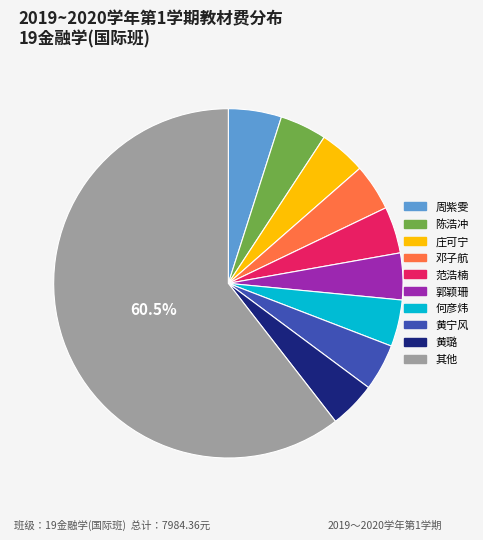

Does any single category account for the majority?

Yes